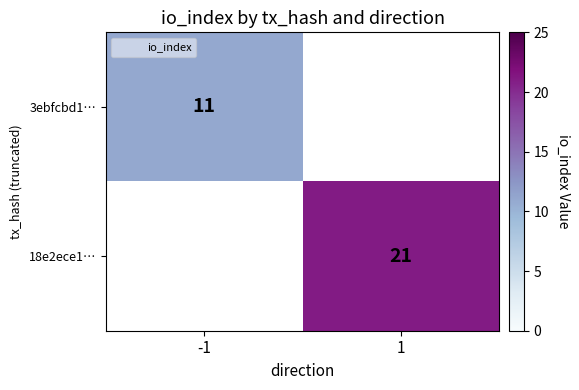

How many series are shown in this chart?

2